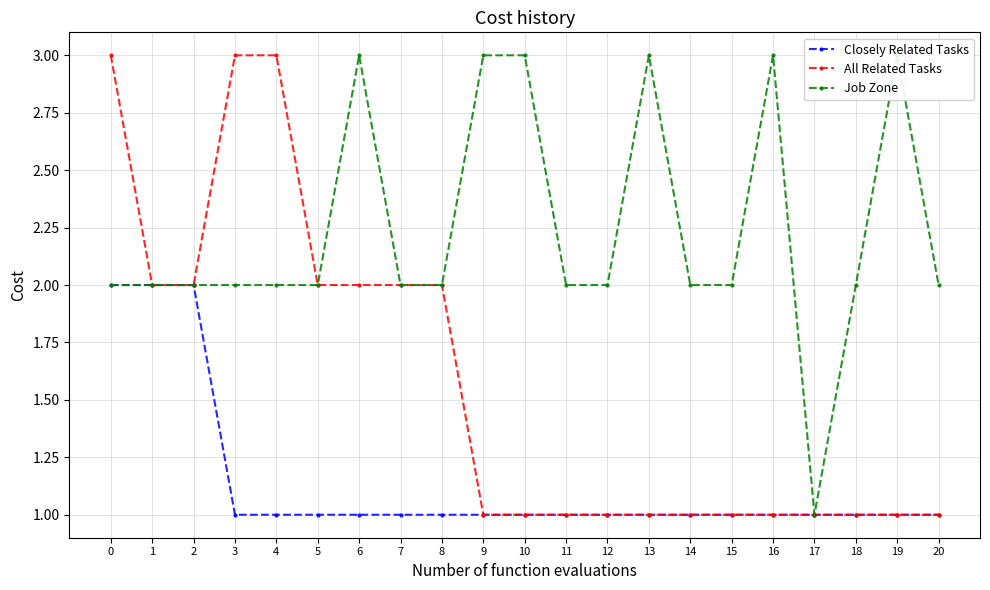

True or false: Closely Related Tasks and Job Zone cross at least once.

False